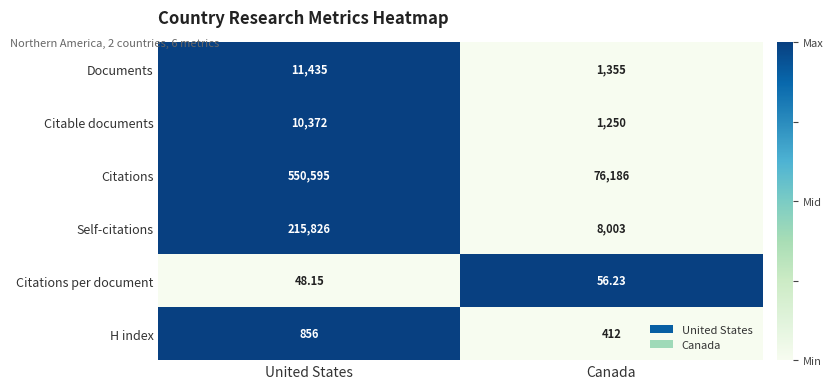

At which label is Citations closest to 313390?

Canada